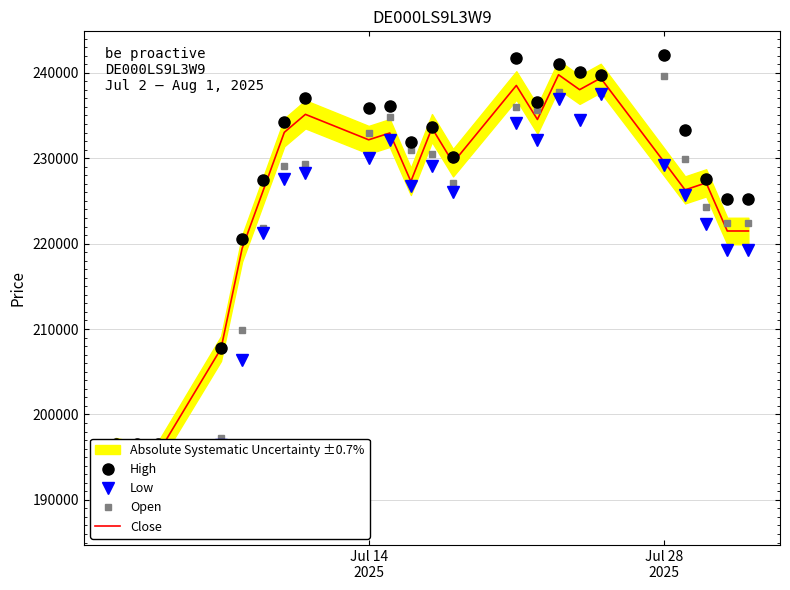

True or false: Low has a value of 357979 at 20.

False